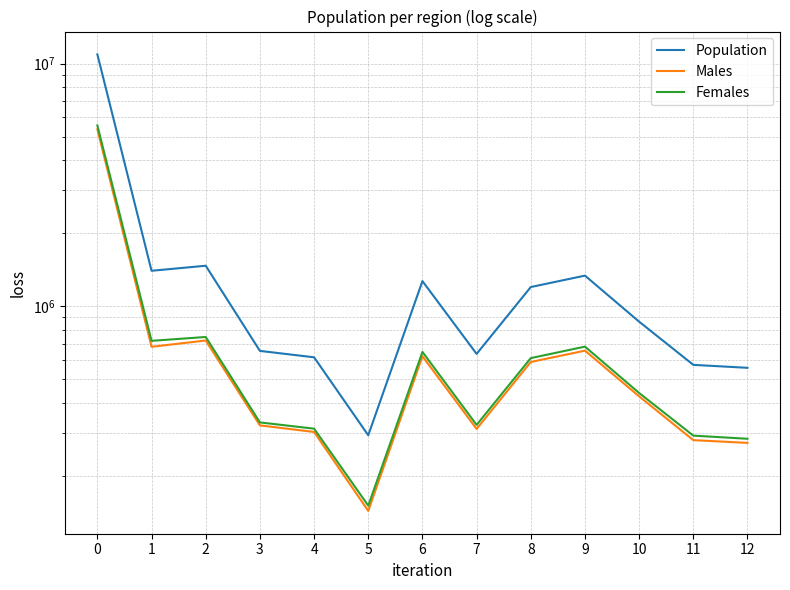

How many lines are shown in the chart?

3